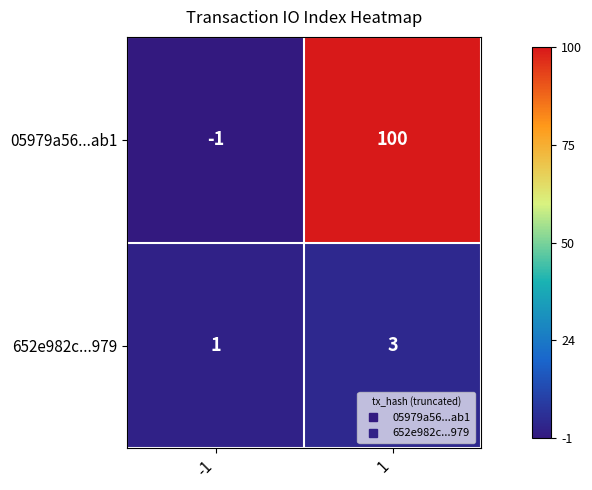

What is the average value of the 05979a56...ab1 series?

50